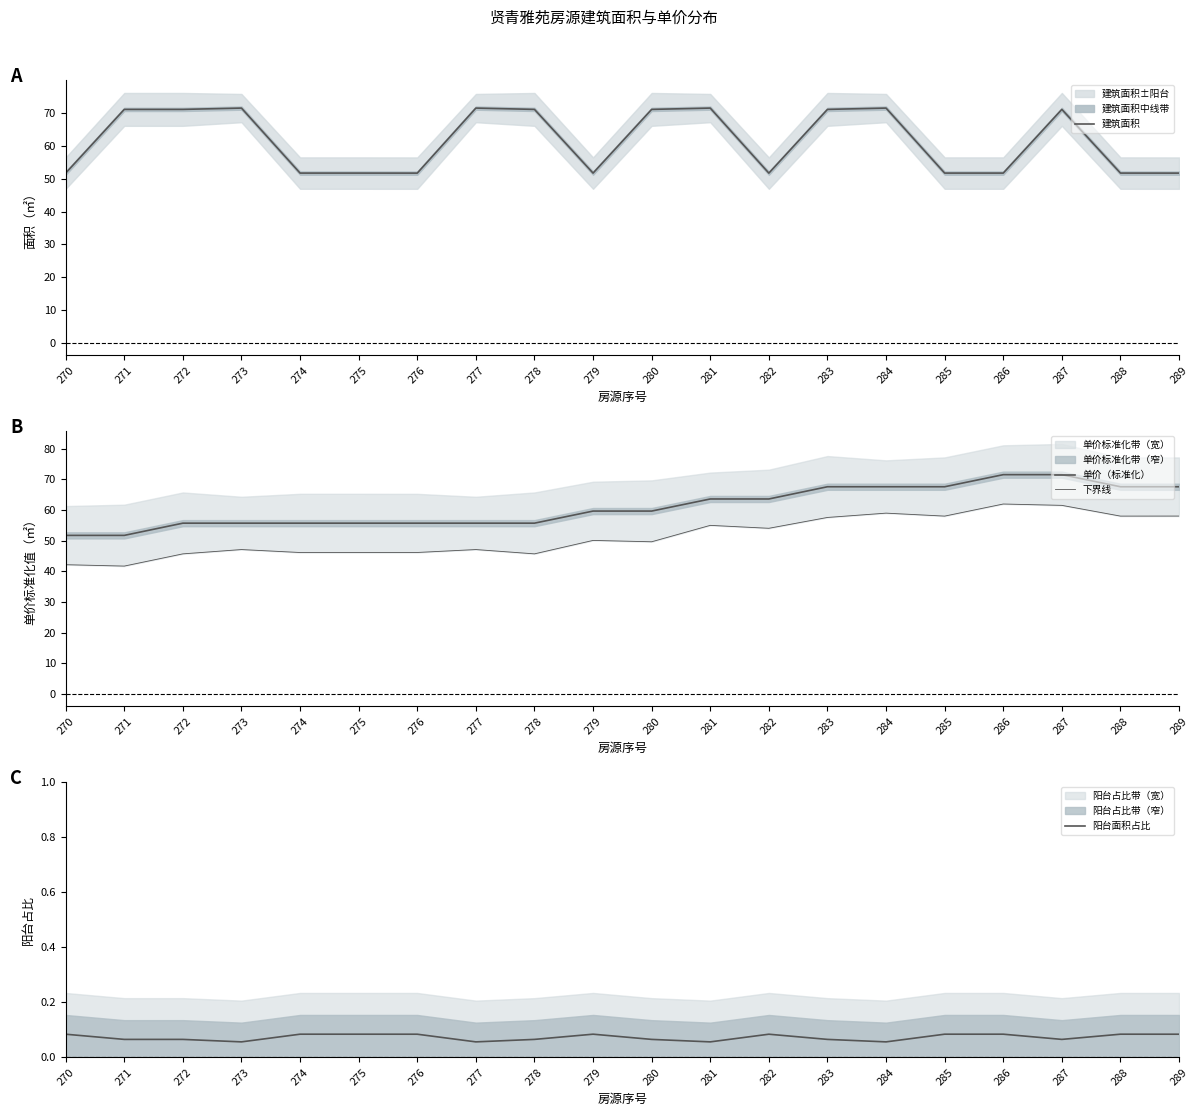

True or false: 下界线 and 单价（标准化） intersect in this chart.

False